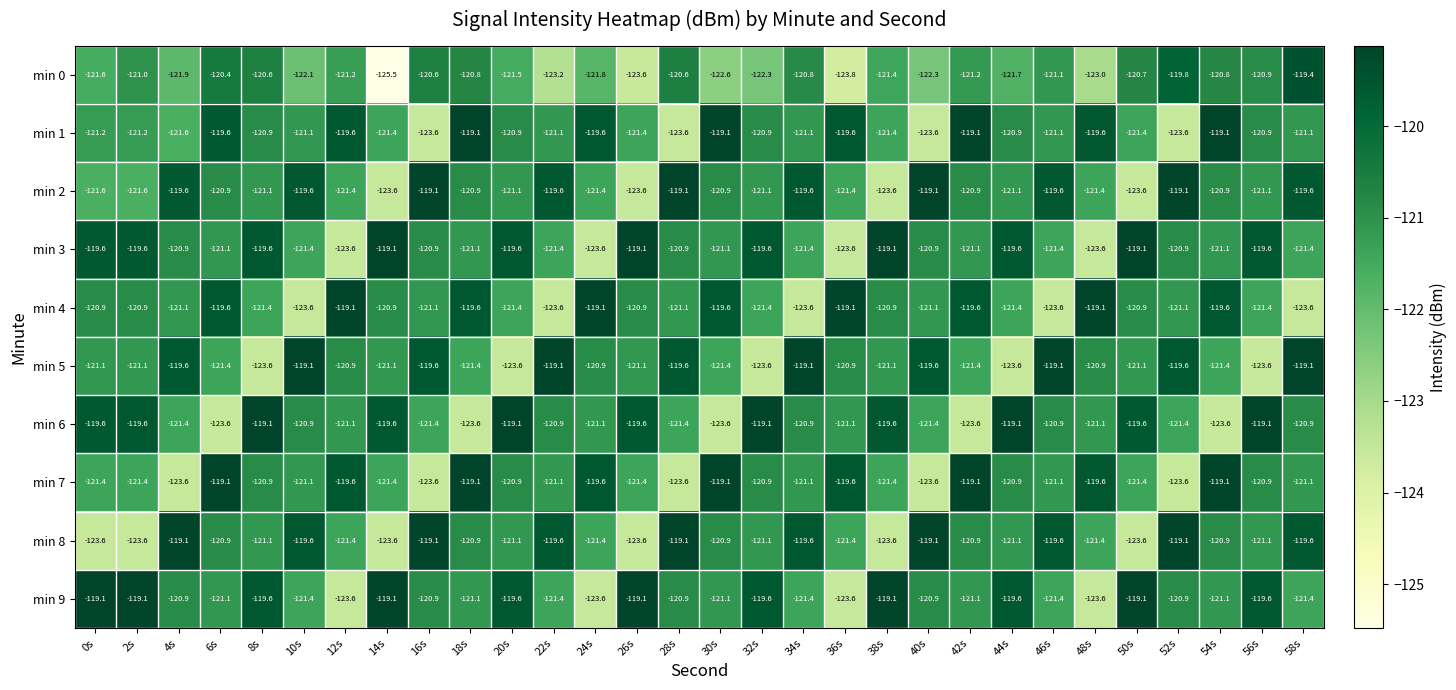

How many categories are shown in the chart?

30